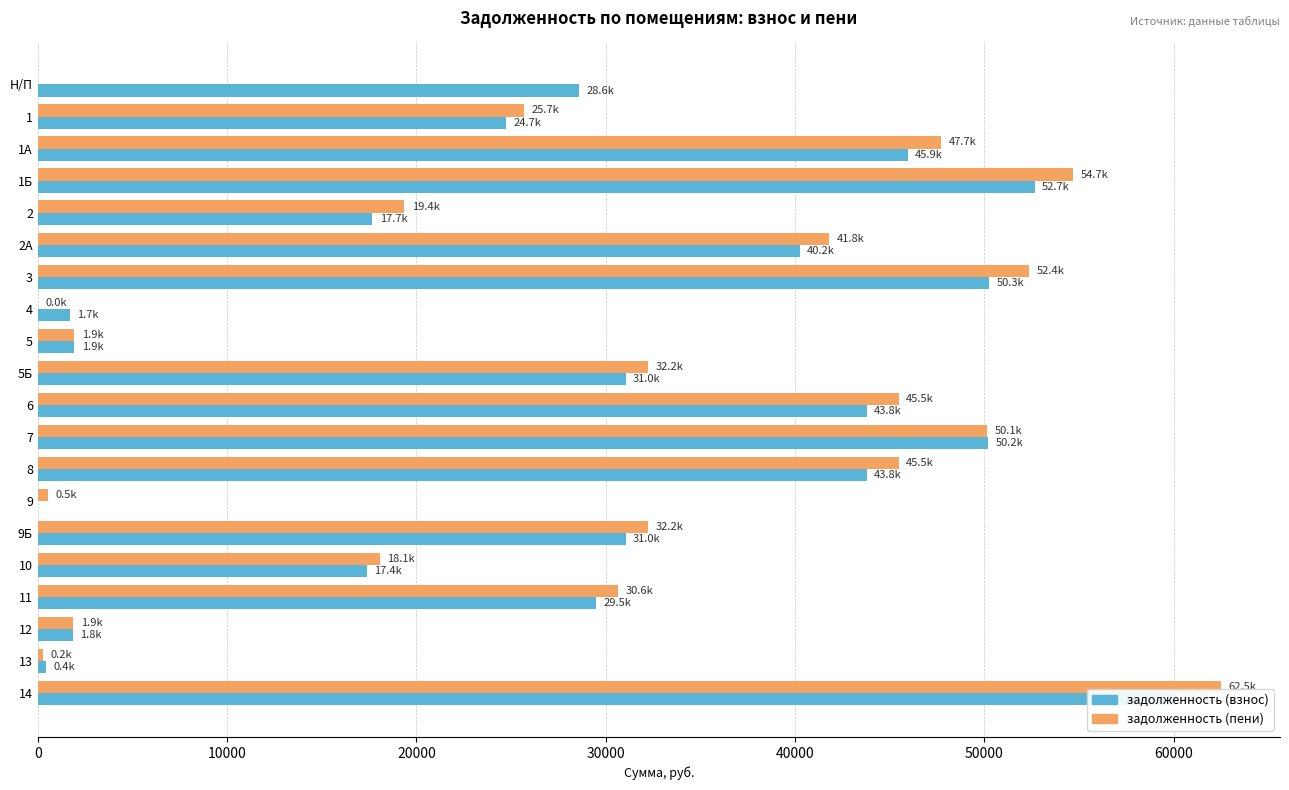

The value of задолженность (пени) at 13 is 248.4. True or false?

True